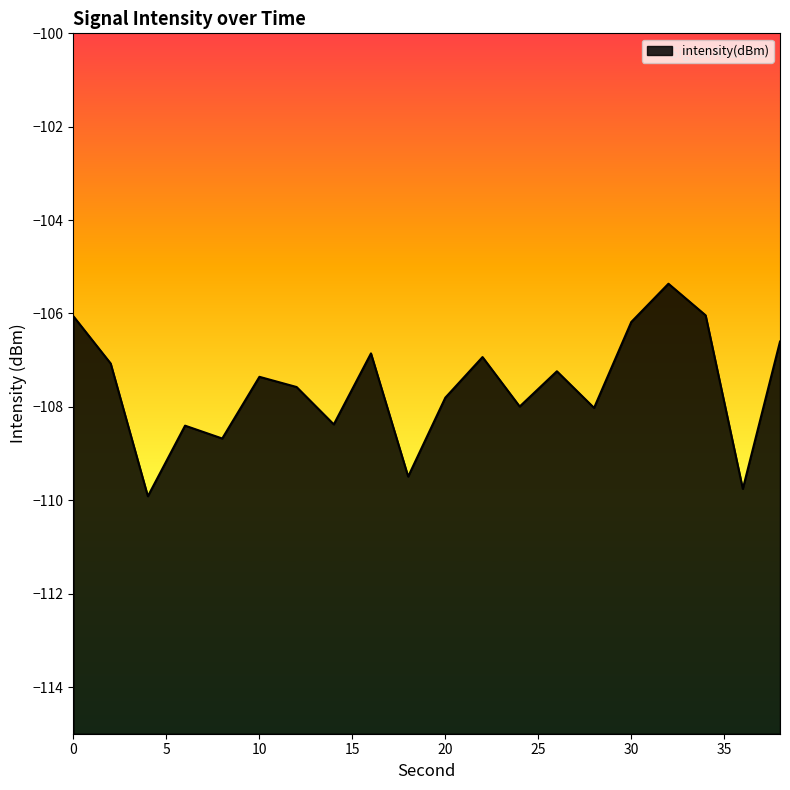

Rank the categories by value from highest to lowest.

32, 34, 0, 30, 38, 16, 22, 2, 26, 10, 12, 20, 24, 28, 14, 6, 8, 18, 36, 4